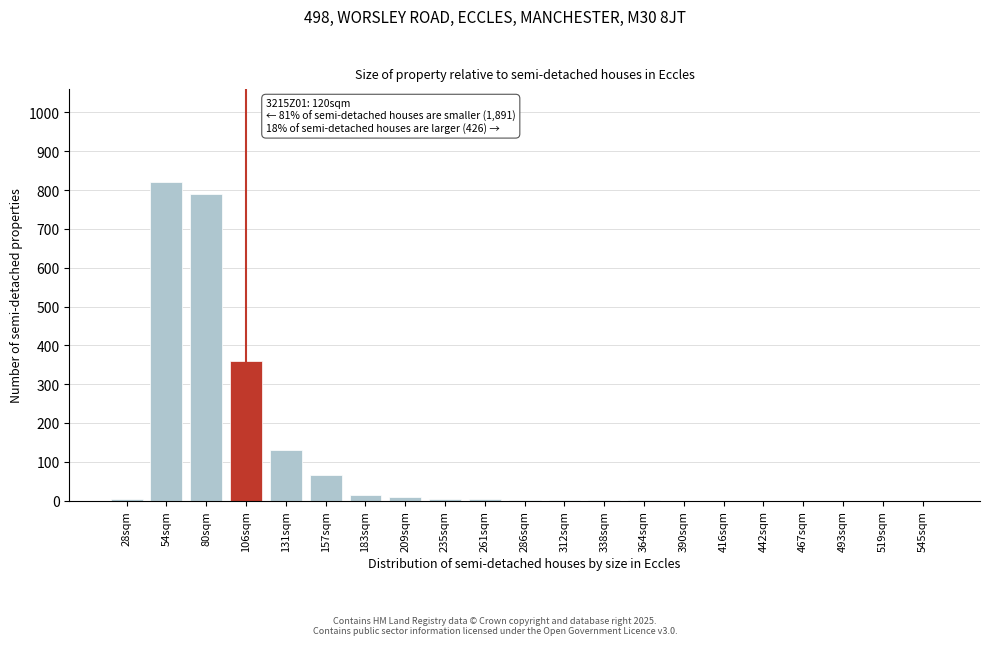

What is the greatest value displayed?

820